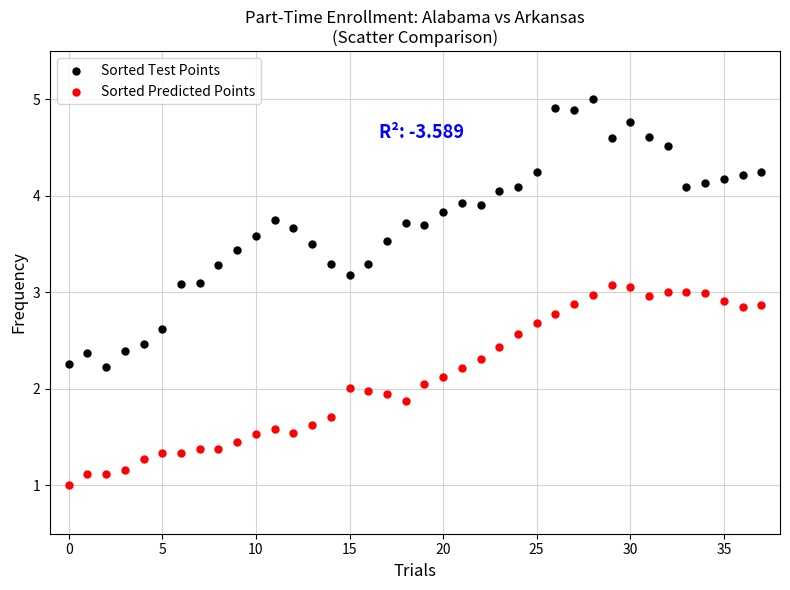

Which series reaches the minimum Y coordinate?

Sorted Predicted Points